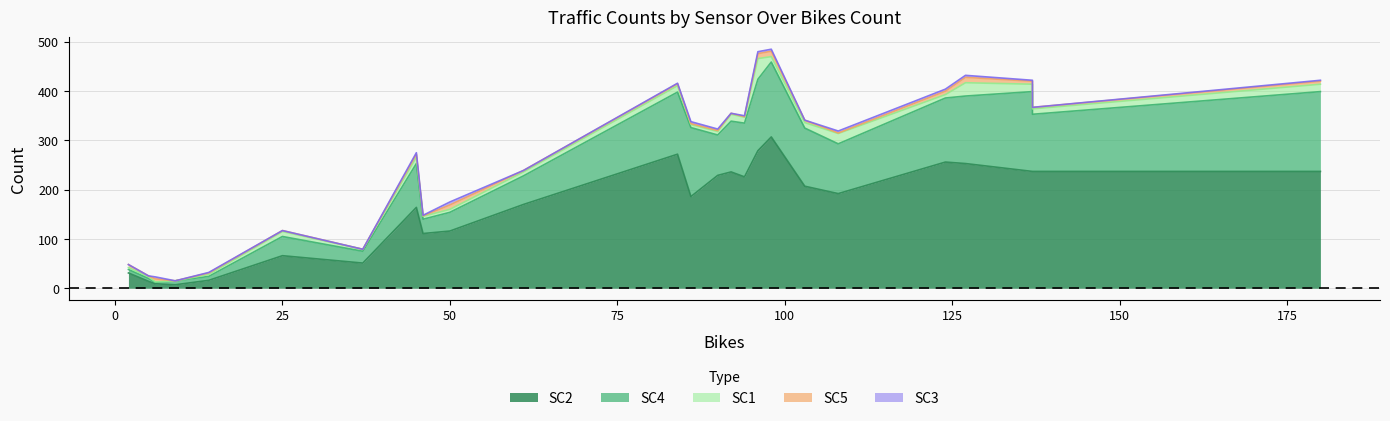

Which category has the highest value in the SC1 series?

96